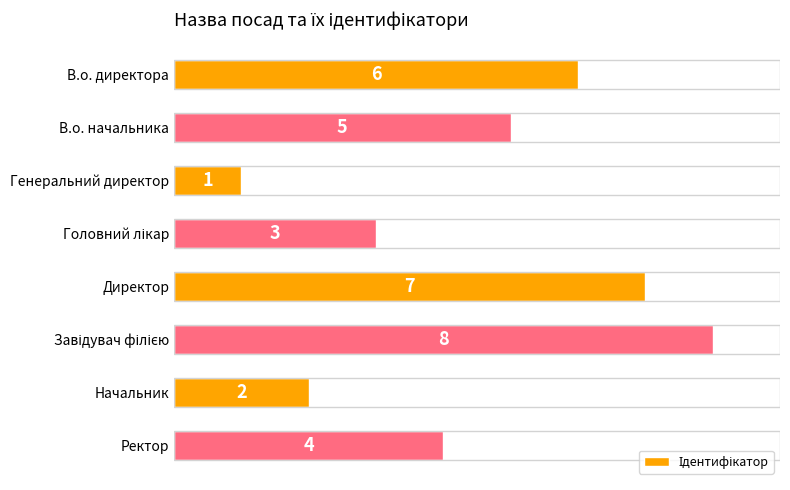

Count the values in the range 3 to 7.

5